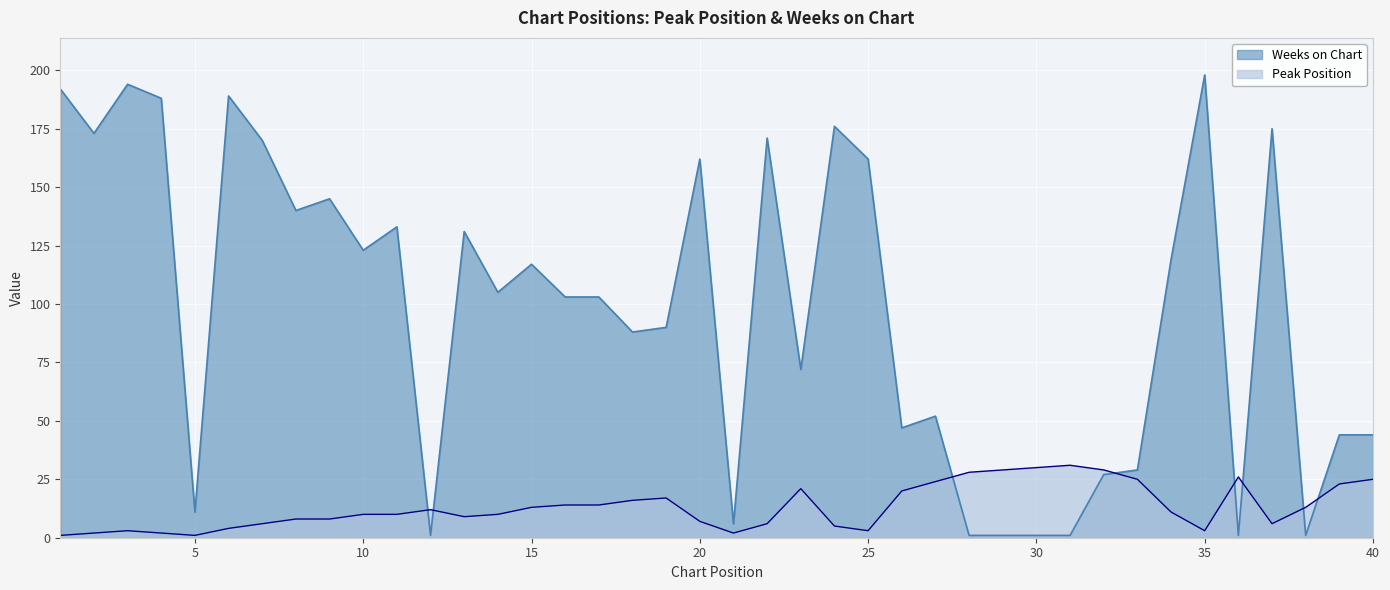

List the series in order of their peak value, highest first.

Weeks on Chart, Peak Position